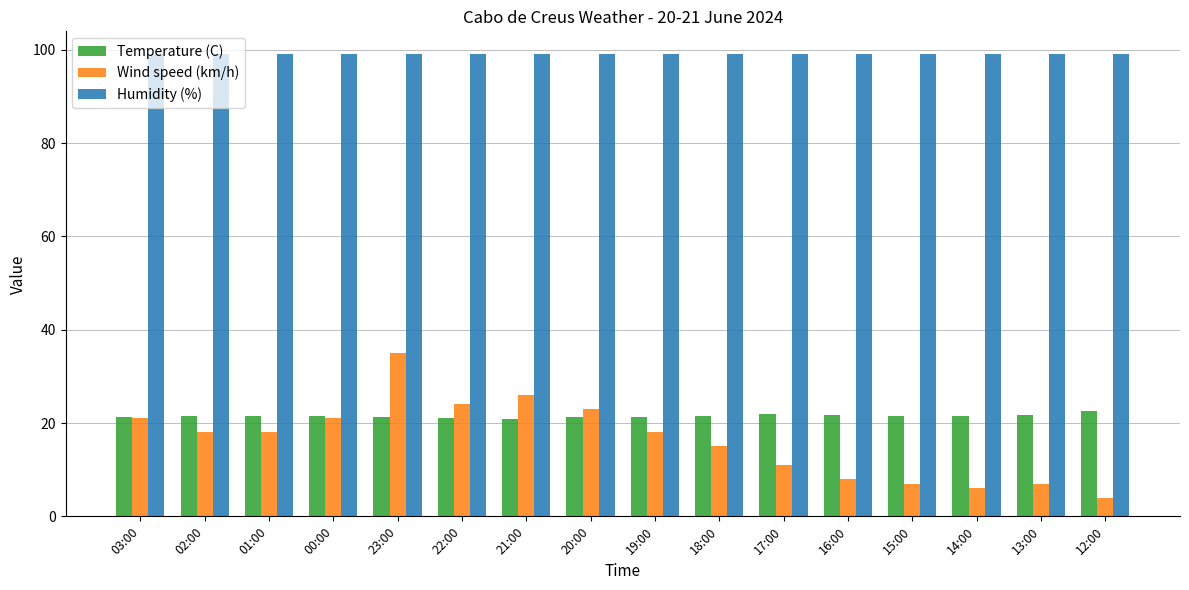

Does the chart contain any negative values?

No